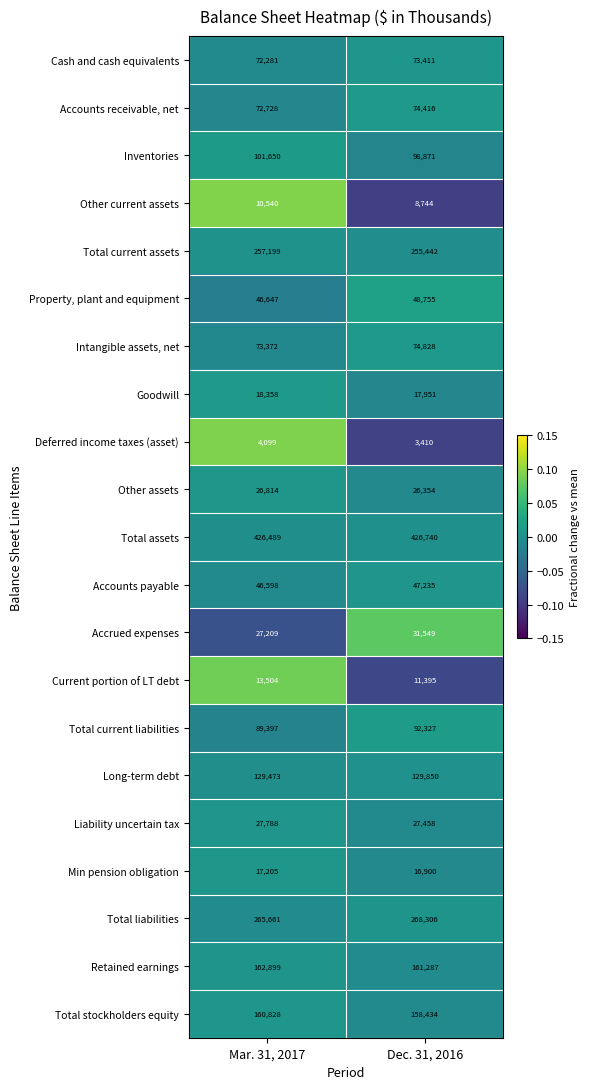

Between Mar. 31, 2017 and Dec. 31, 2016, which series saw the biggest shift?

Accrued expenses